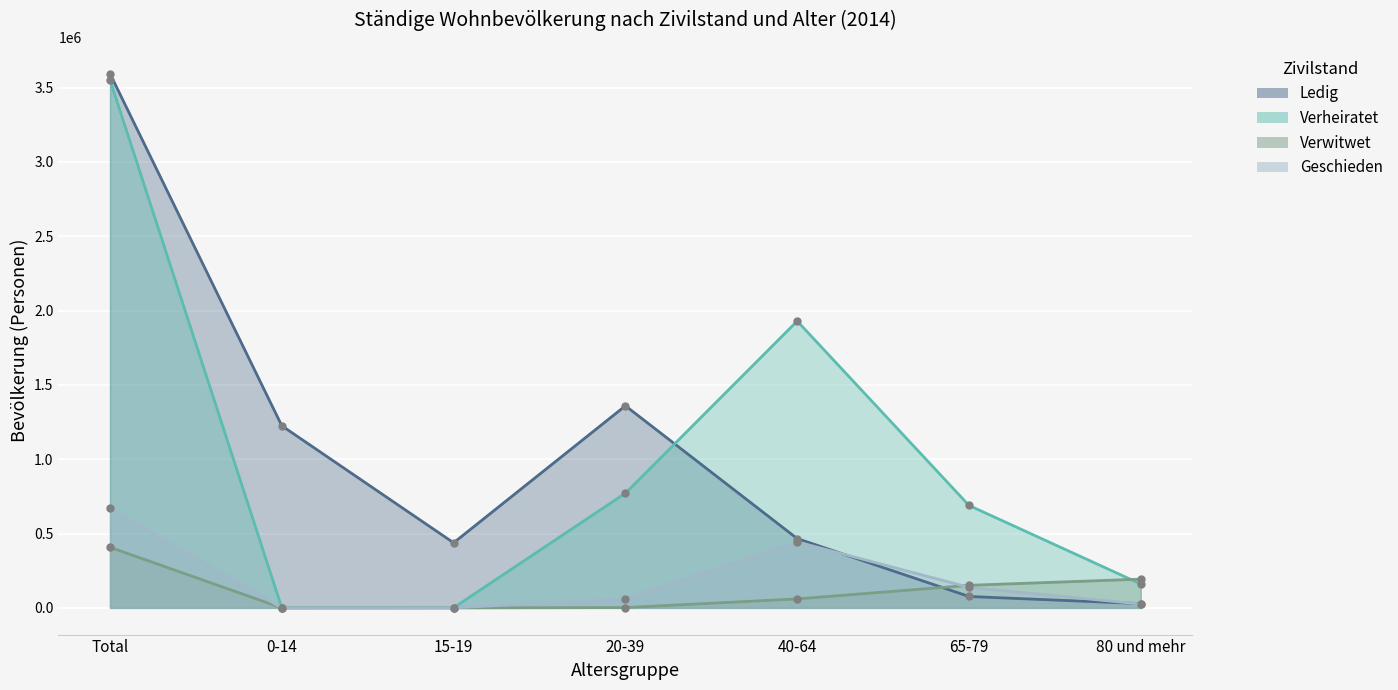

Between 15-19 and 40-64, which series saw the biggest shift?

Verheiratet